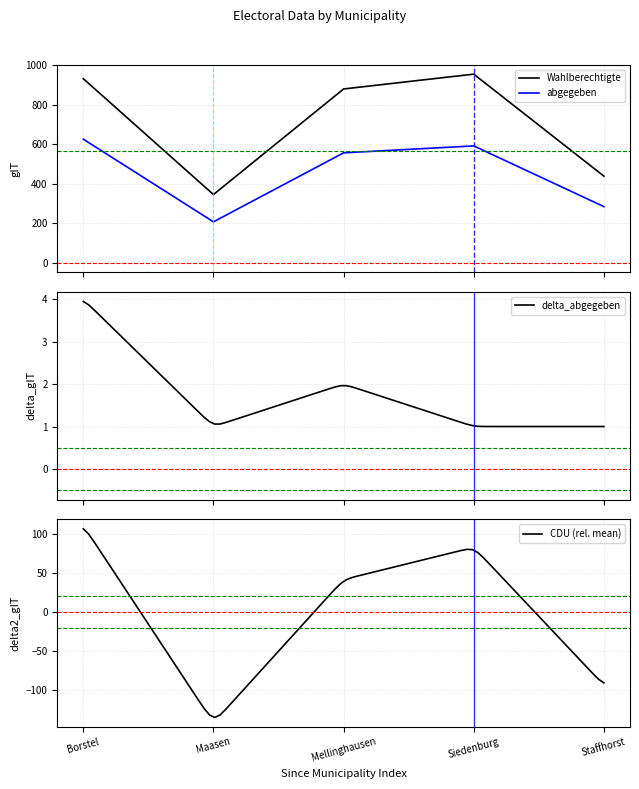

Which series changed the most between Mellinghausen and Siedenburg?

Wahlberechtigte